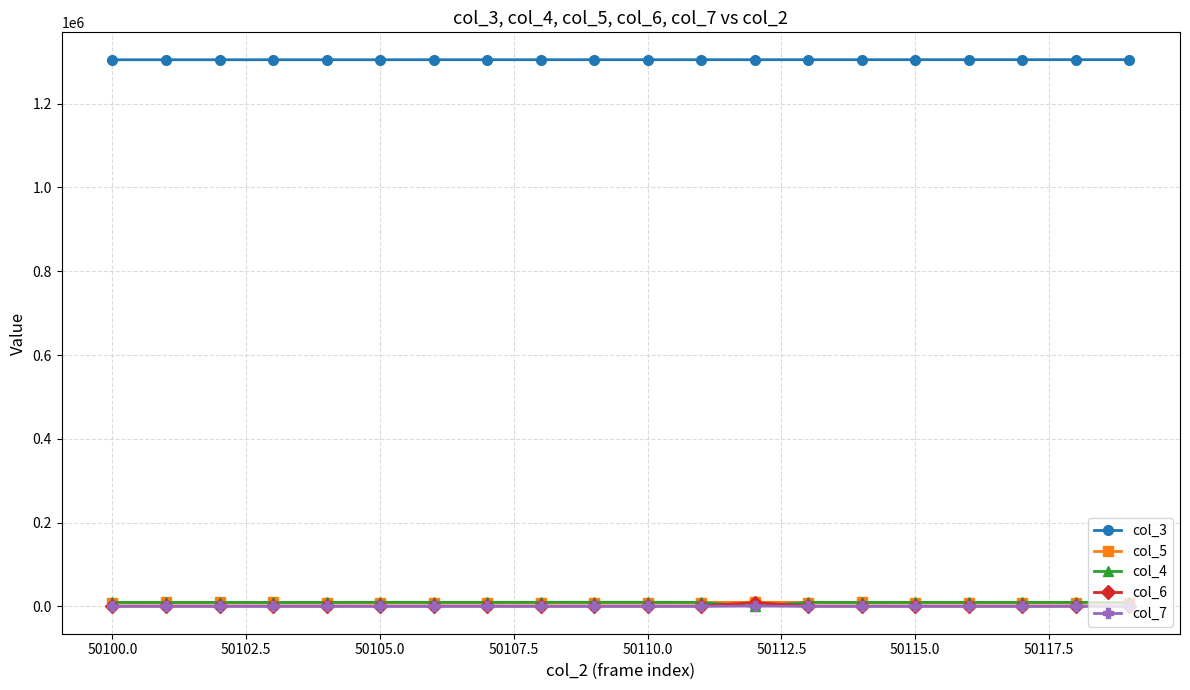

What is the greatest value displayed?

1304784